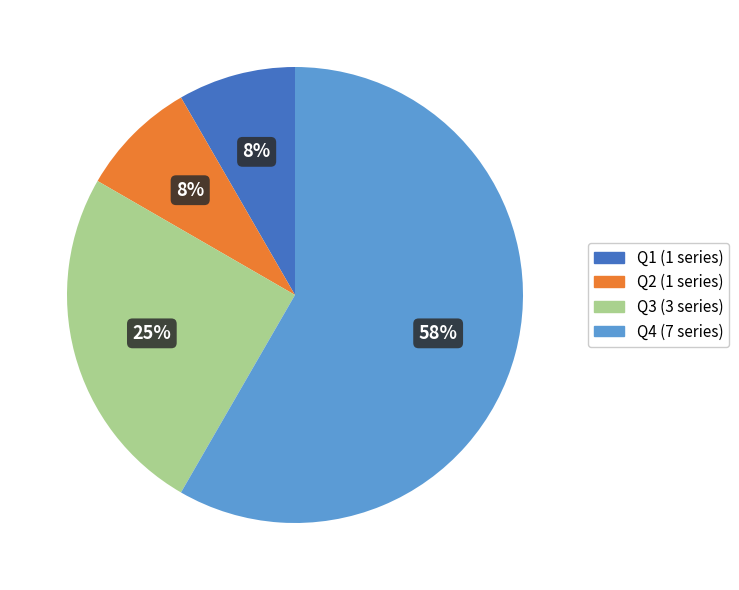

What percentage is the Q2 slice, to the nearest percent?

8%